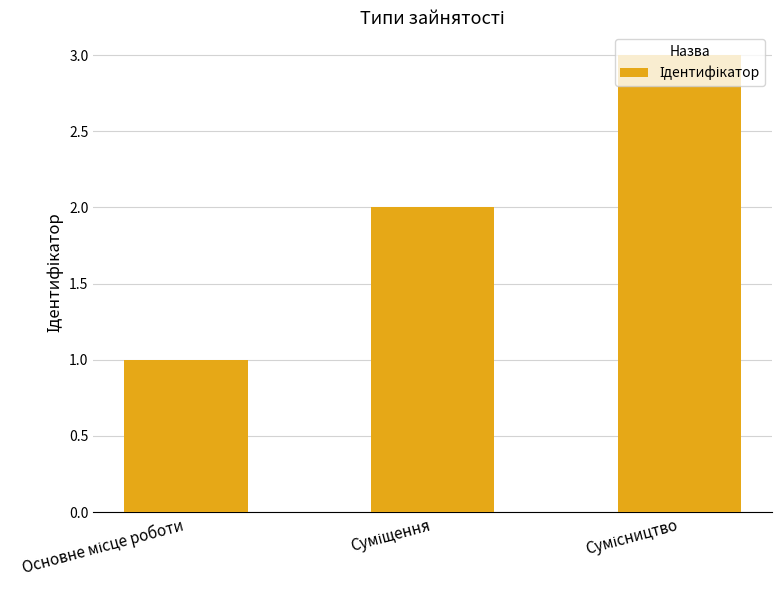

Does the chart contain stacked bars?

No